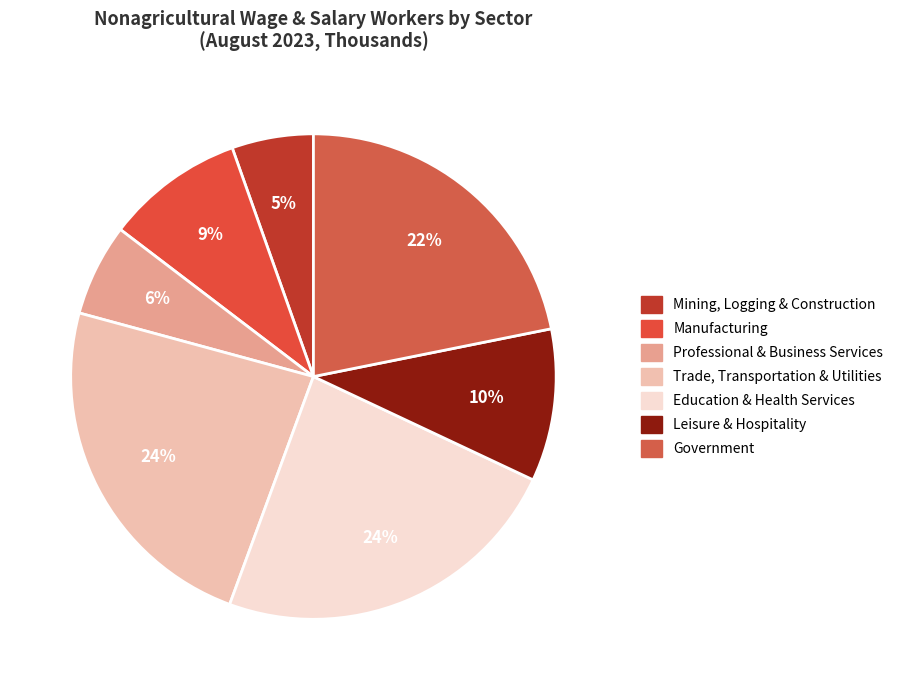

Is it true that Leisure & Hospitality is 10% of the pie?

True